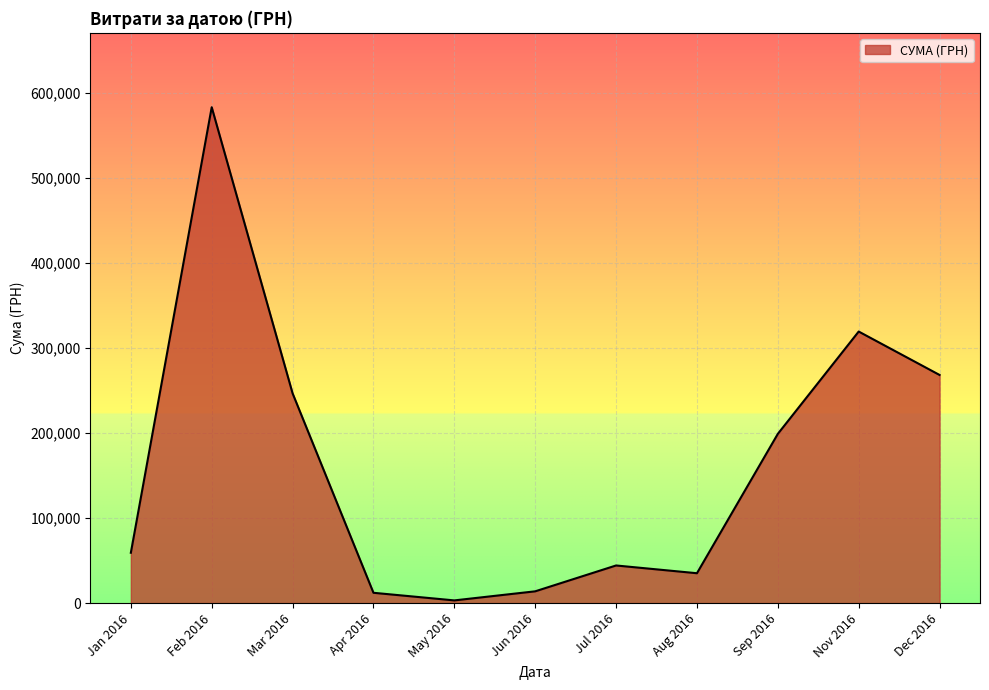

Between Nov 2016 and Feb 2016, which is larger?

Feb 2016